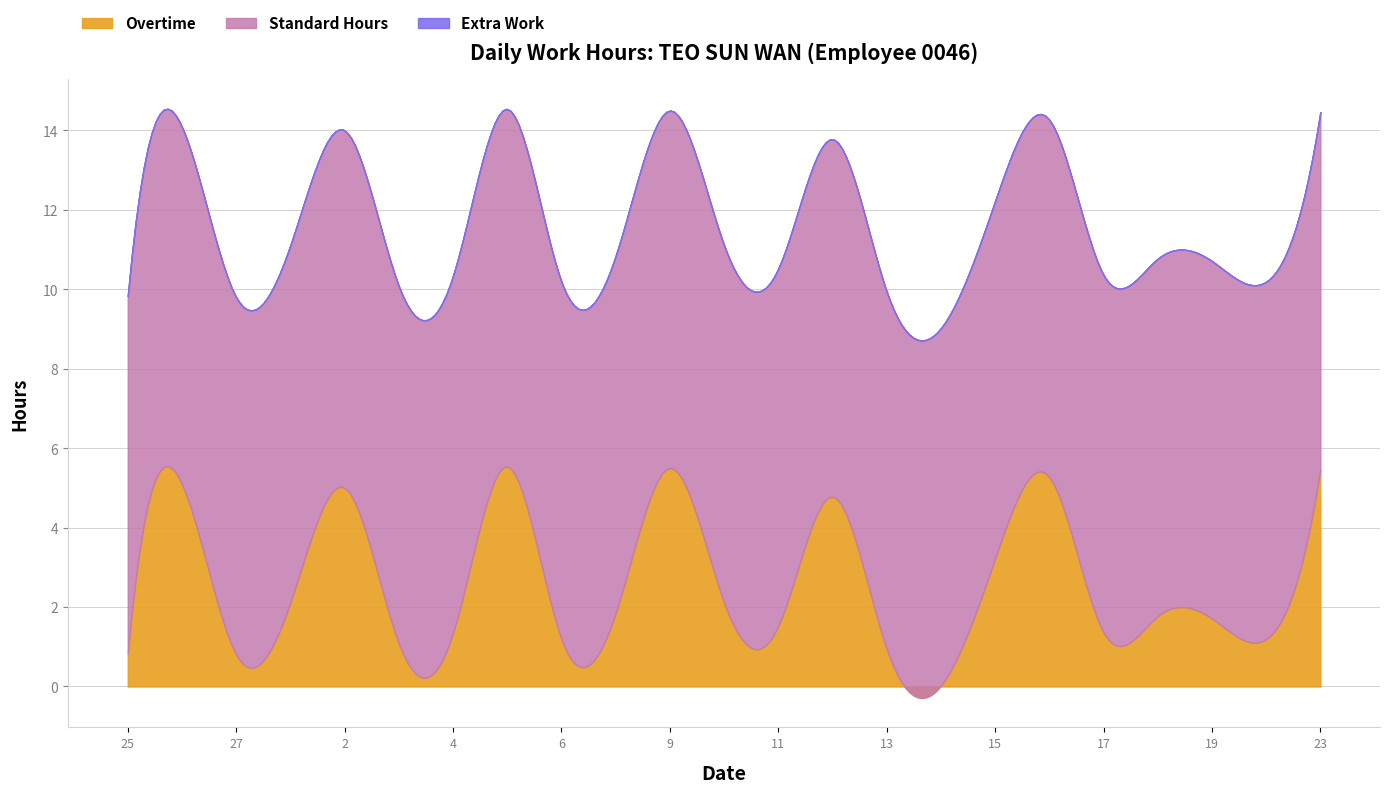

Is the value of Standard Hours at 13 greater than the value of Overtime at 6?

Yes